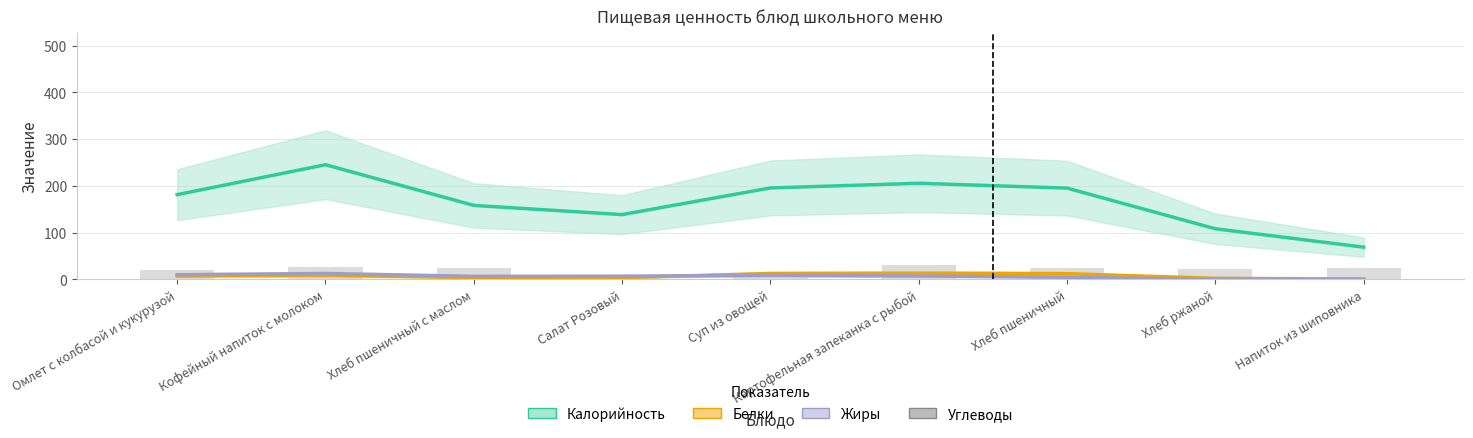

Where is Жиры nearest to the value 6?

Хлеб пшеничный с маслом